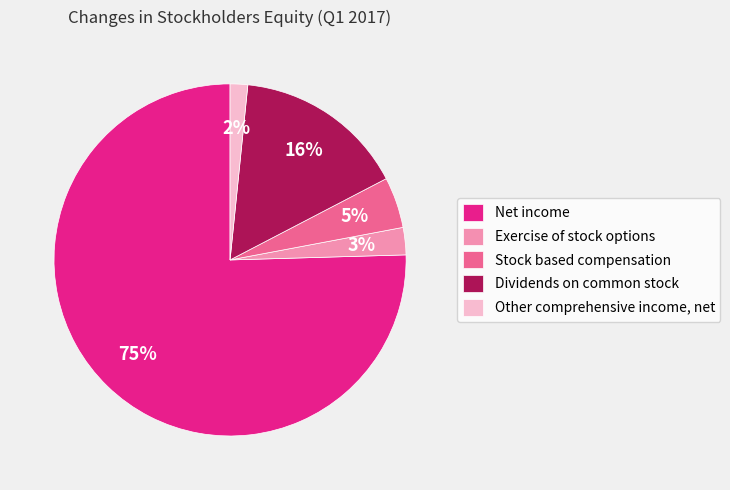

True or false: Net income accounts for 88% of the total.

False